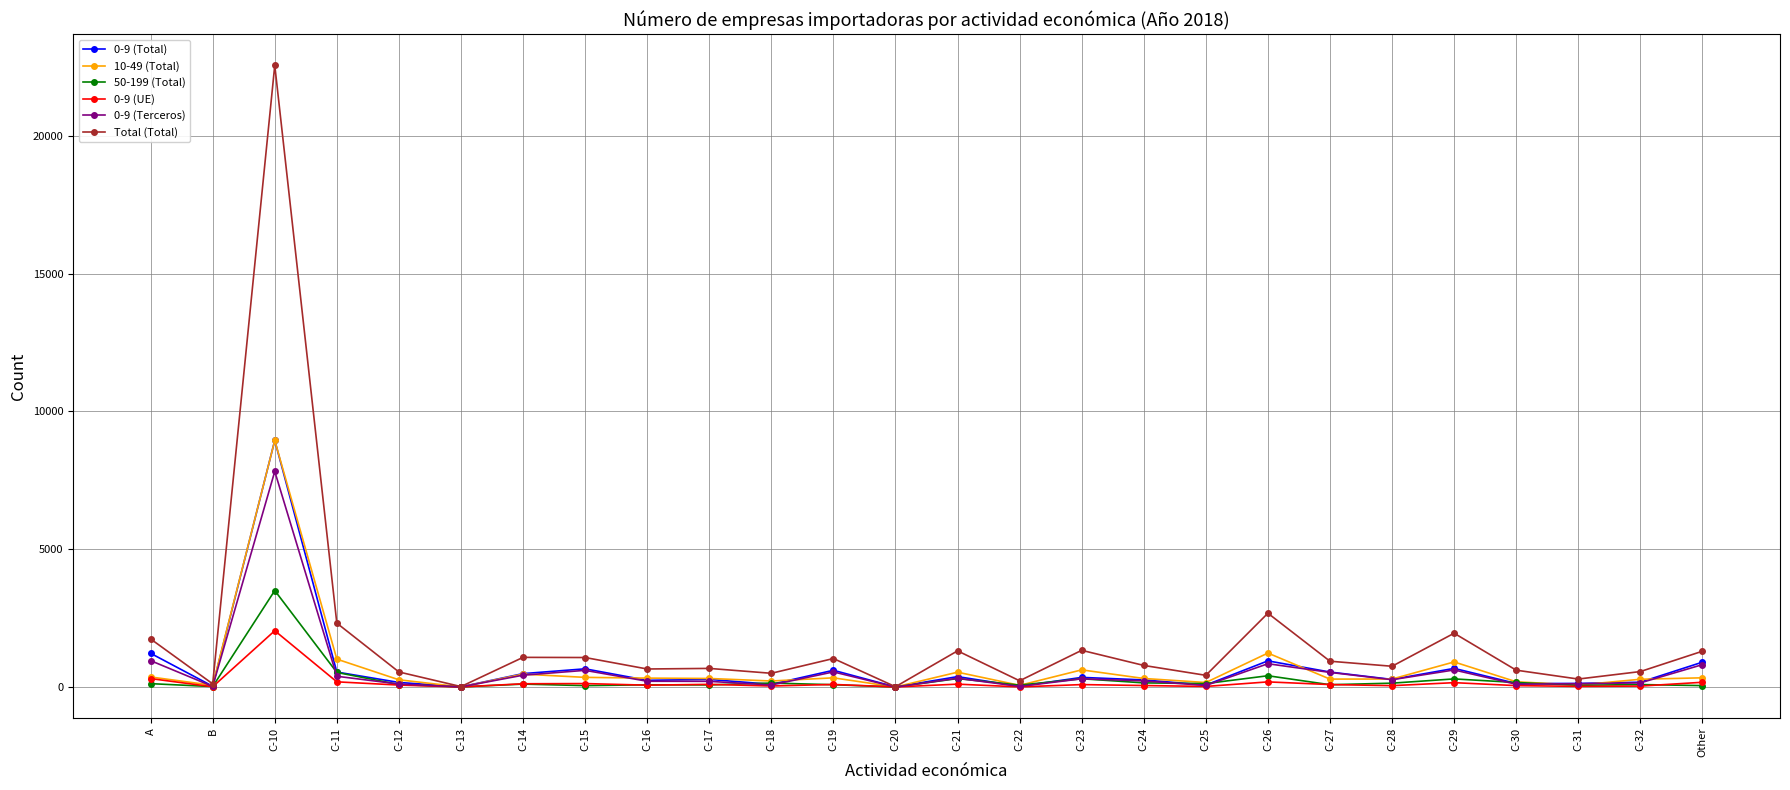

What position from the left is C-24?

17